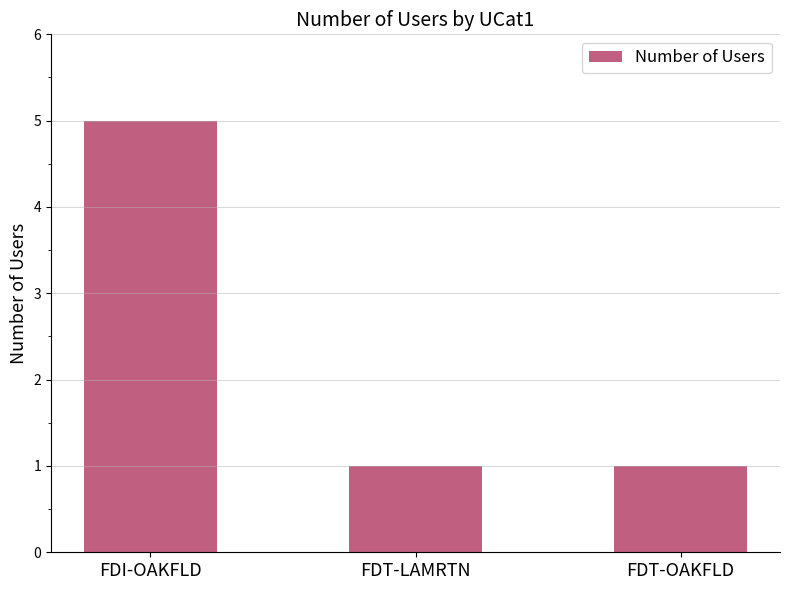

Reading right to left, list all the values displayed in this chart.

1	1	5